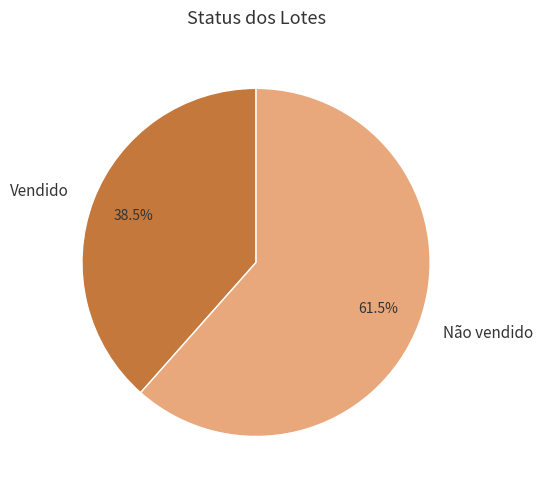

What is the ratio of the value at Vendido to the value at Não vendido?

0.6